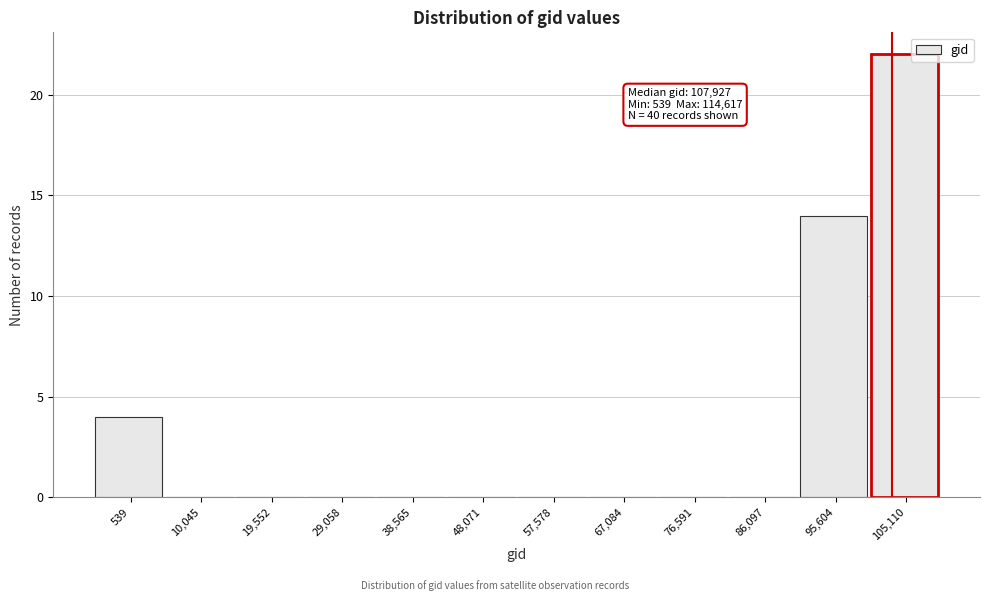

Reading left to right, transcribe all the data shown in this chart.

539=4	10,045=0	19,552=0	29,058=0	38,565=0	48,071=0	57,578=0	67,084=0	76,591=0	86,097=0	95,604=14	105,110=22